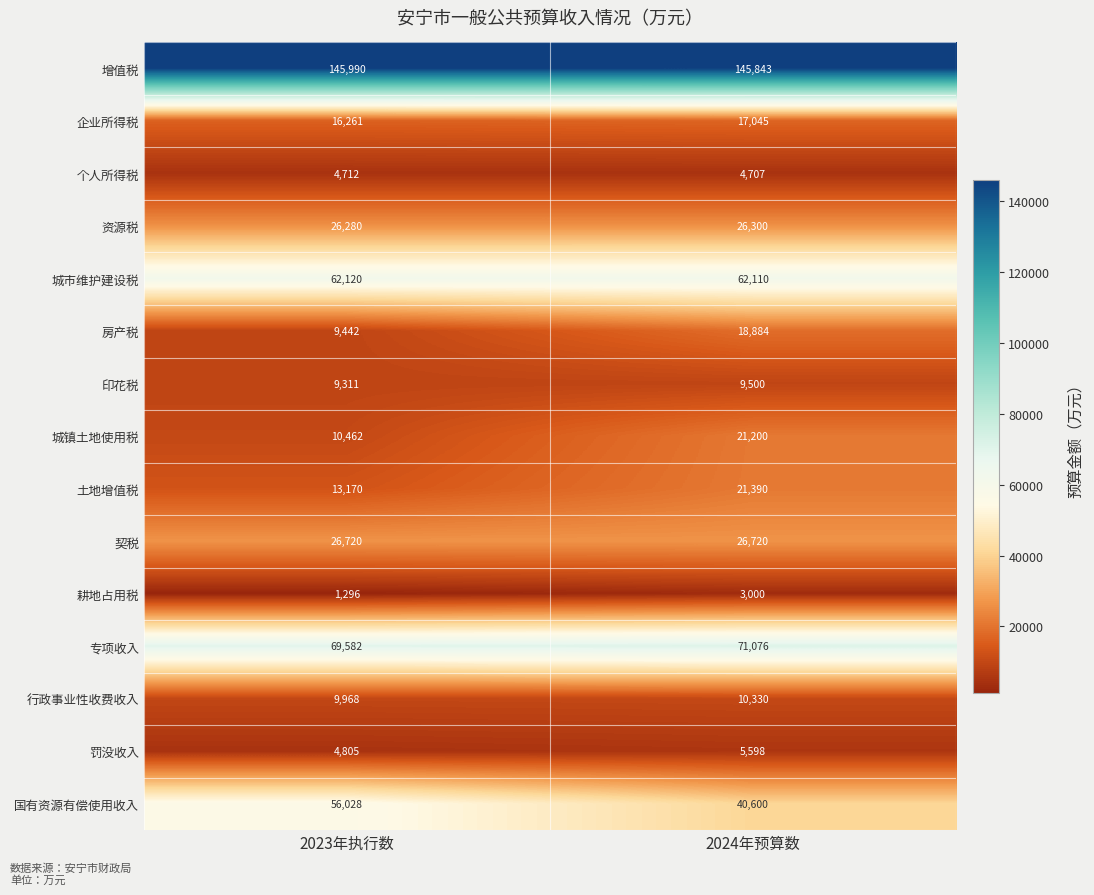

Rank the series at 2023年执行数 from lowest to highest value.

耕地占用税, 个人所得税, 罚没收入, 印花税, 房产税, 行政事业性收费收入, 城镇土地使用税, 土地增值税, 企业所得税, 资源税, 契税, 国有资源有偿使用收入, 城市维护建设税, 专项收入, 增值税